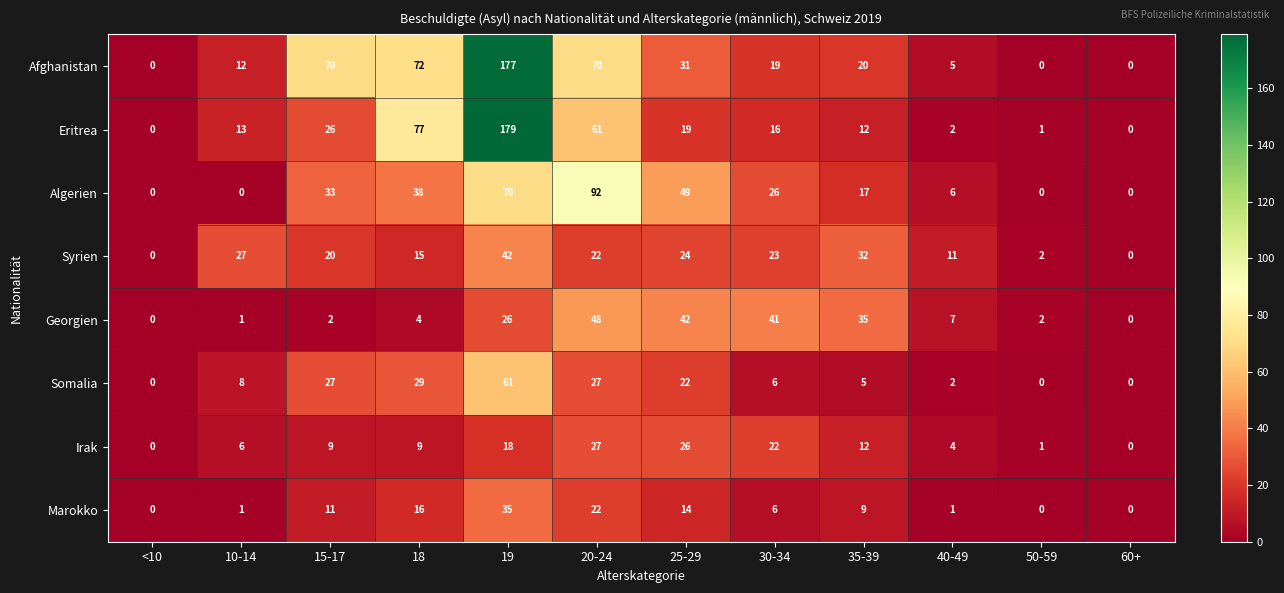

At which category is the sum across all series the highest?

19